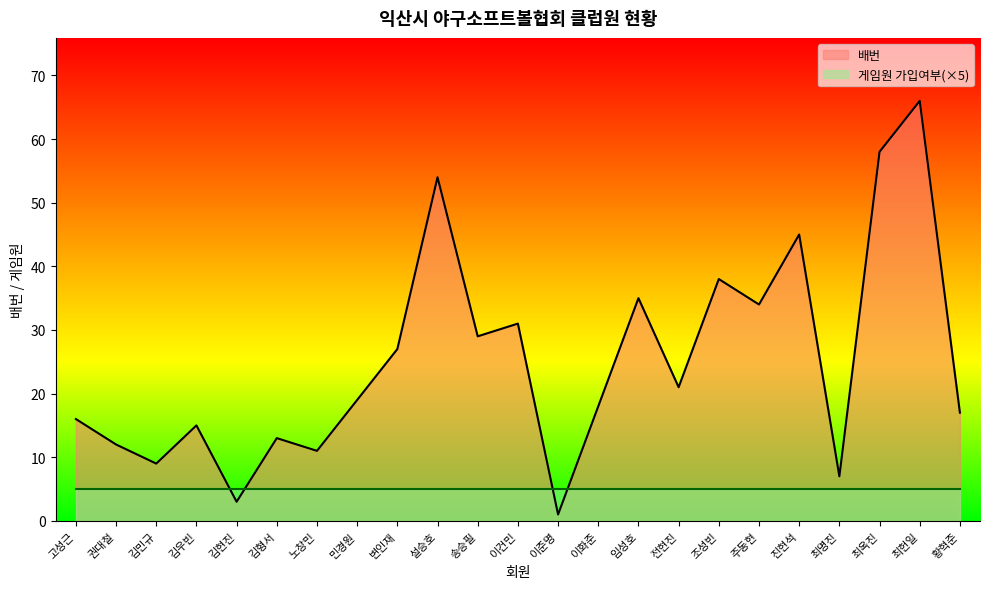

What is the difference between the values at 권대철 and 주동현?

22